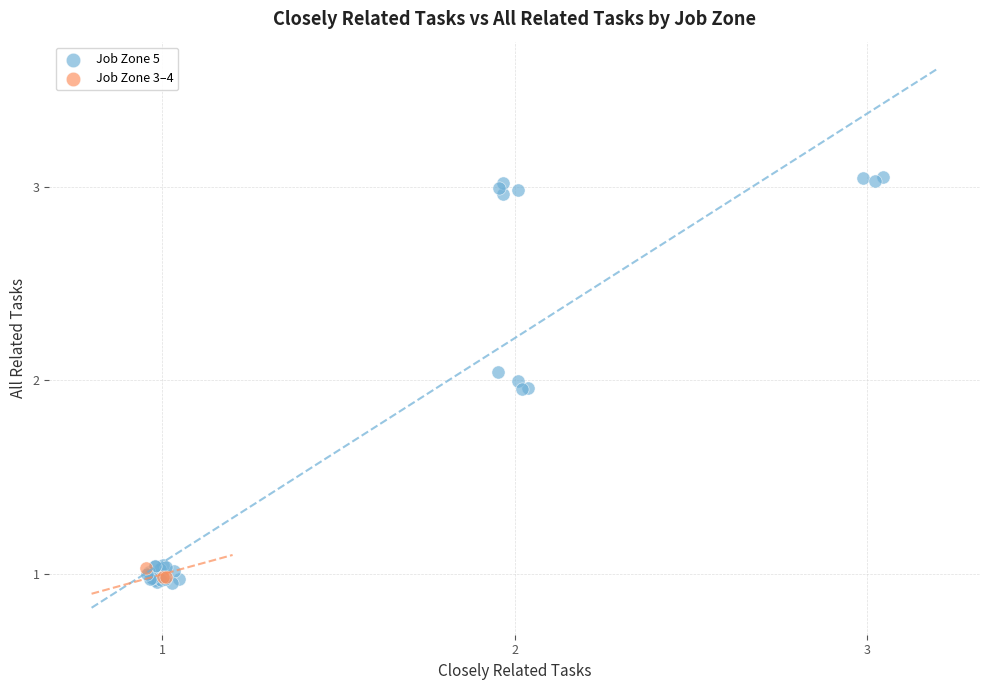

Which series contains the highest Y value?

Job Zone 5